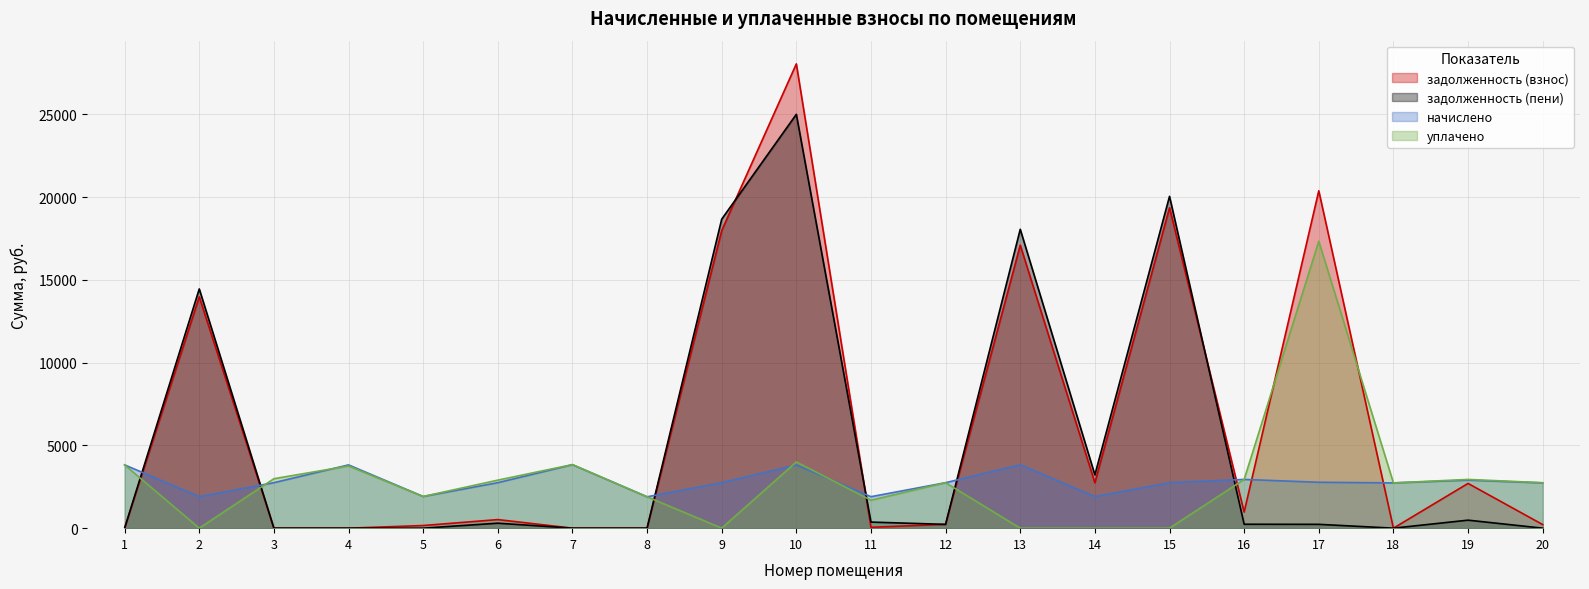

Which category has the highest value in the задолженность (взнос) series?

10